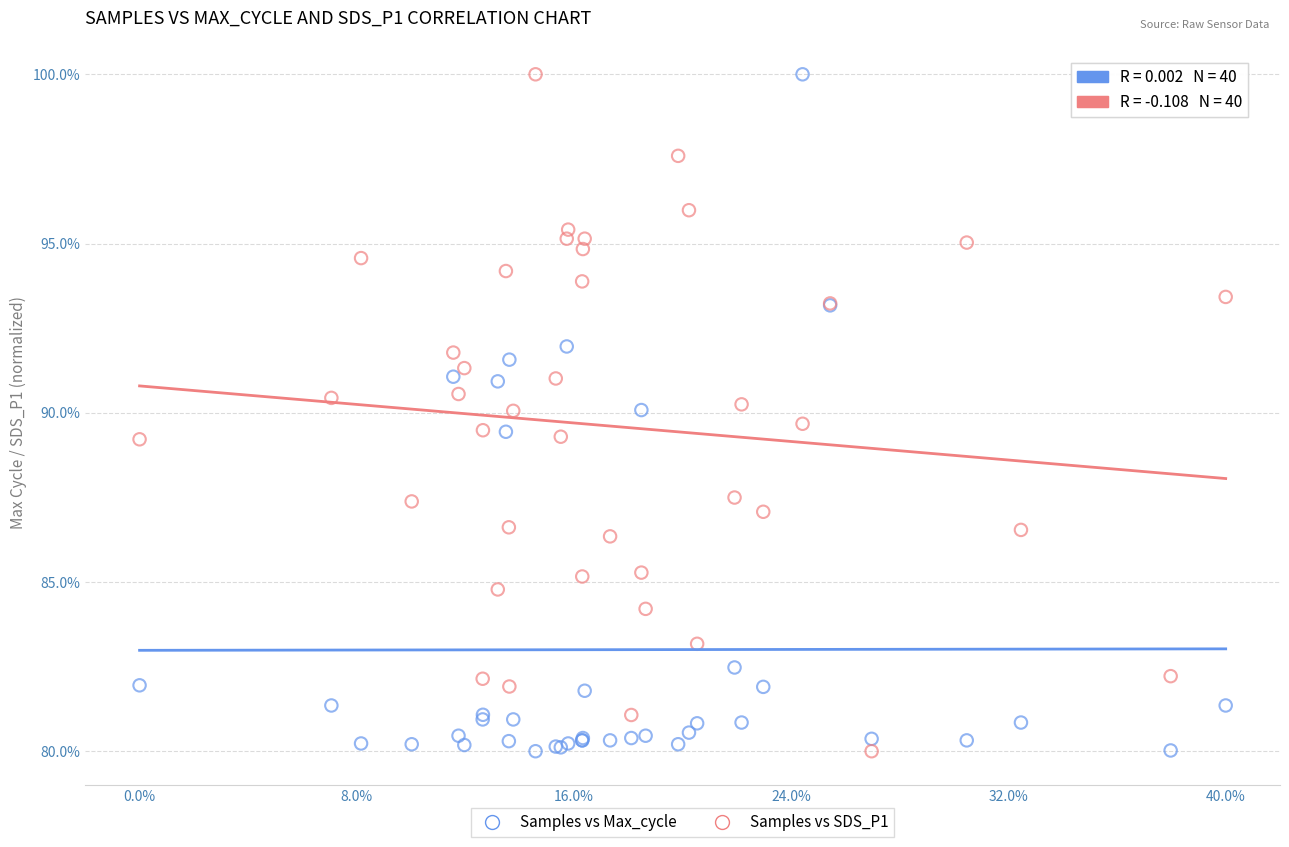

What is the X range (max minus min) for the scatter plot?

40.0